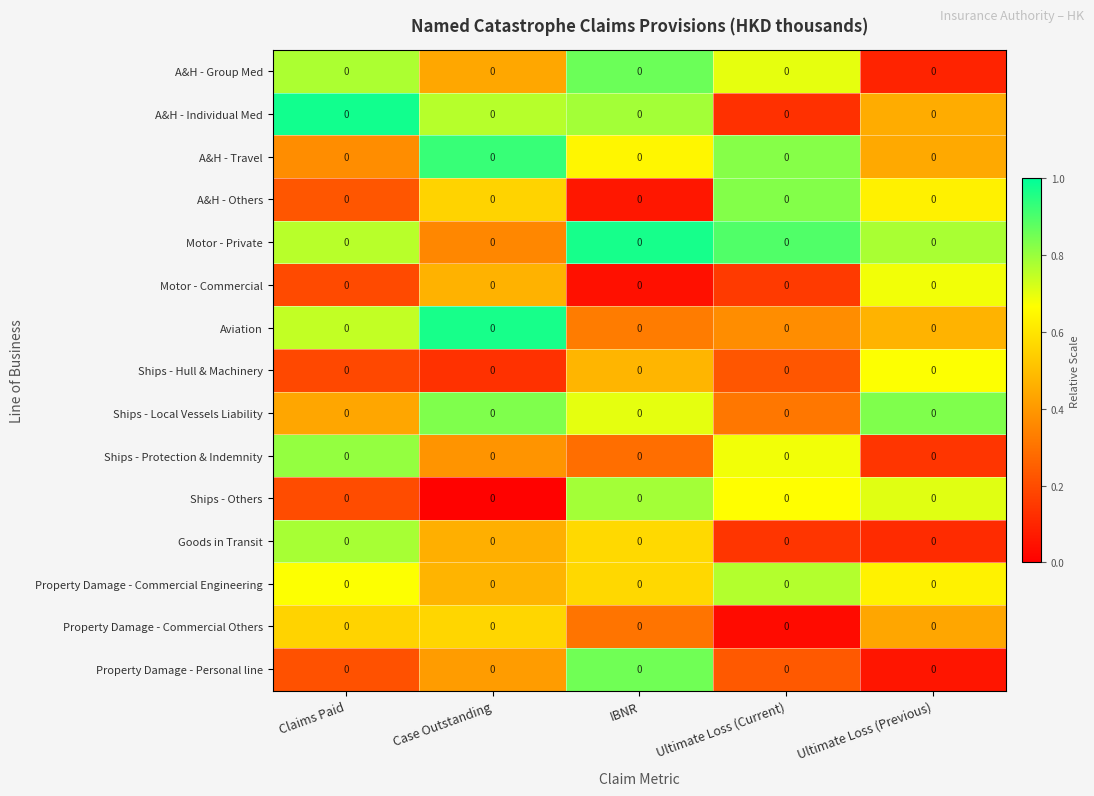

Between Claims Paid and Ultimate Loss (Current), which is larger?

Claims Paid